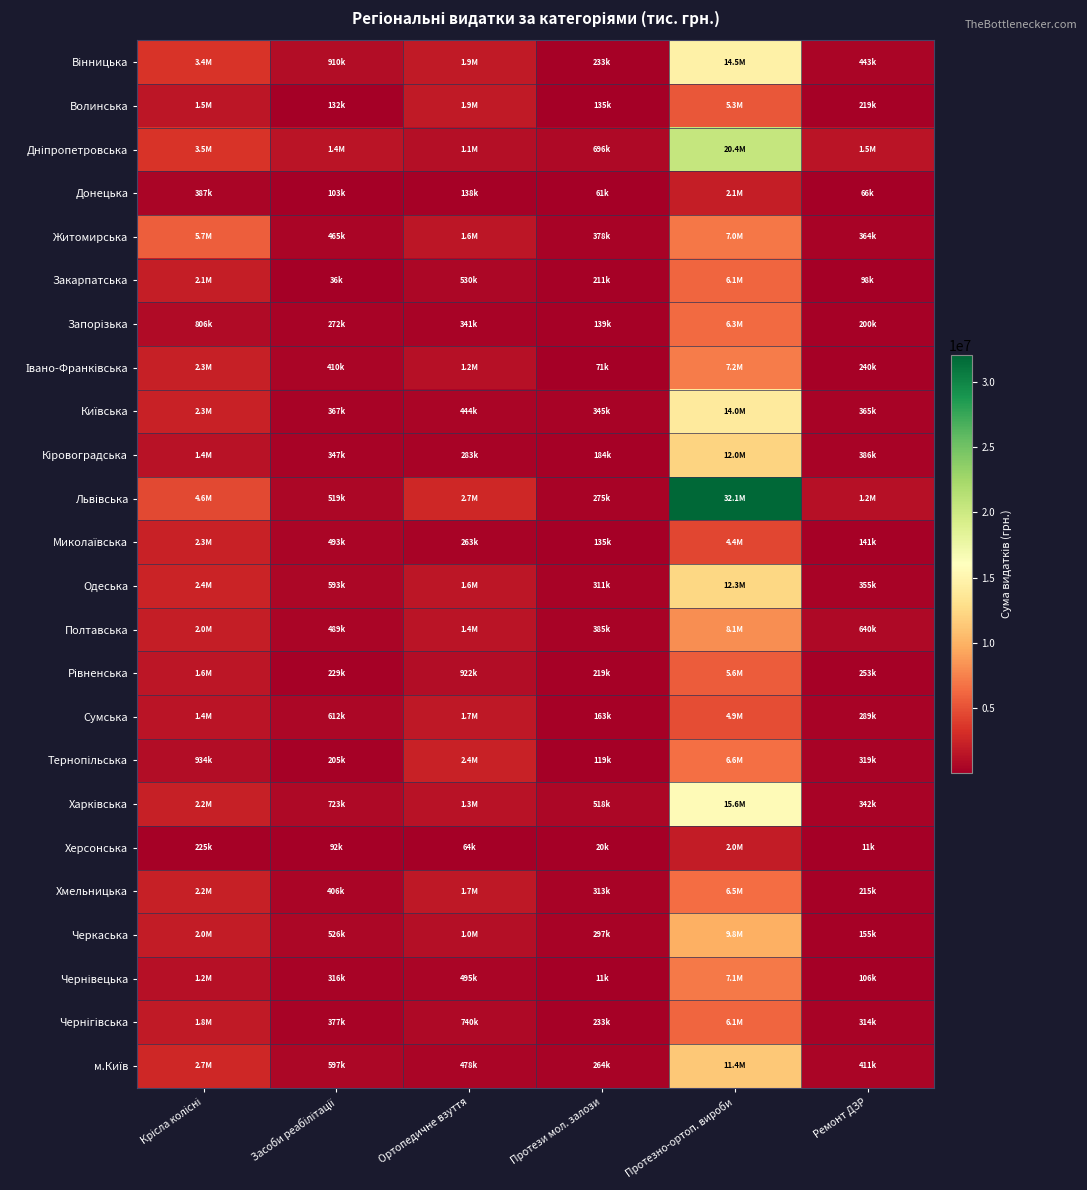

What is the spread (max minus min) of values at Протези мол. залози?

685325